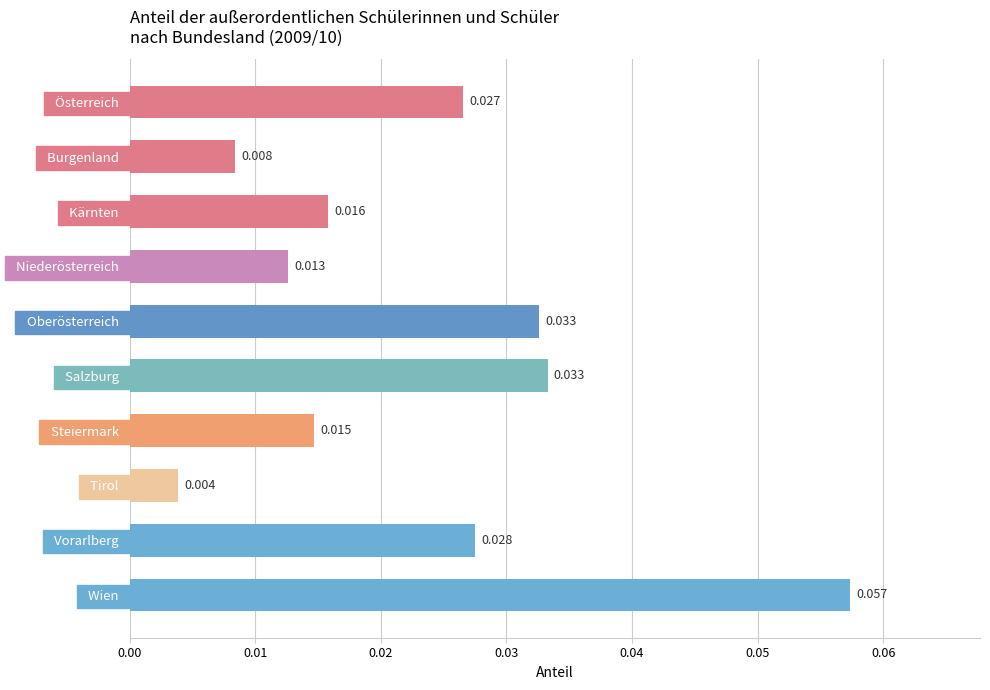

Which has a higher value,   Wien   or   Österreich  ?

  Wien  